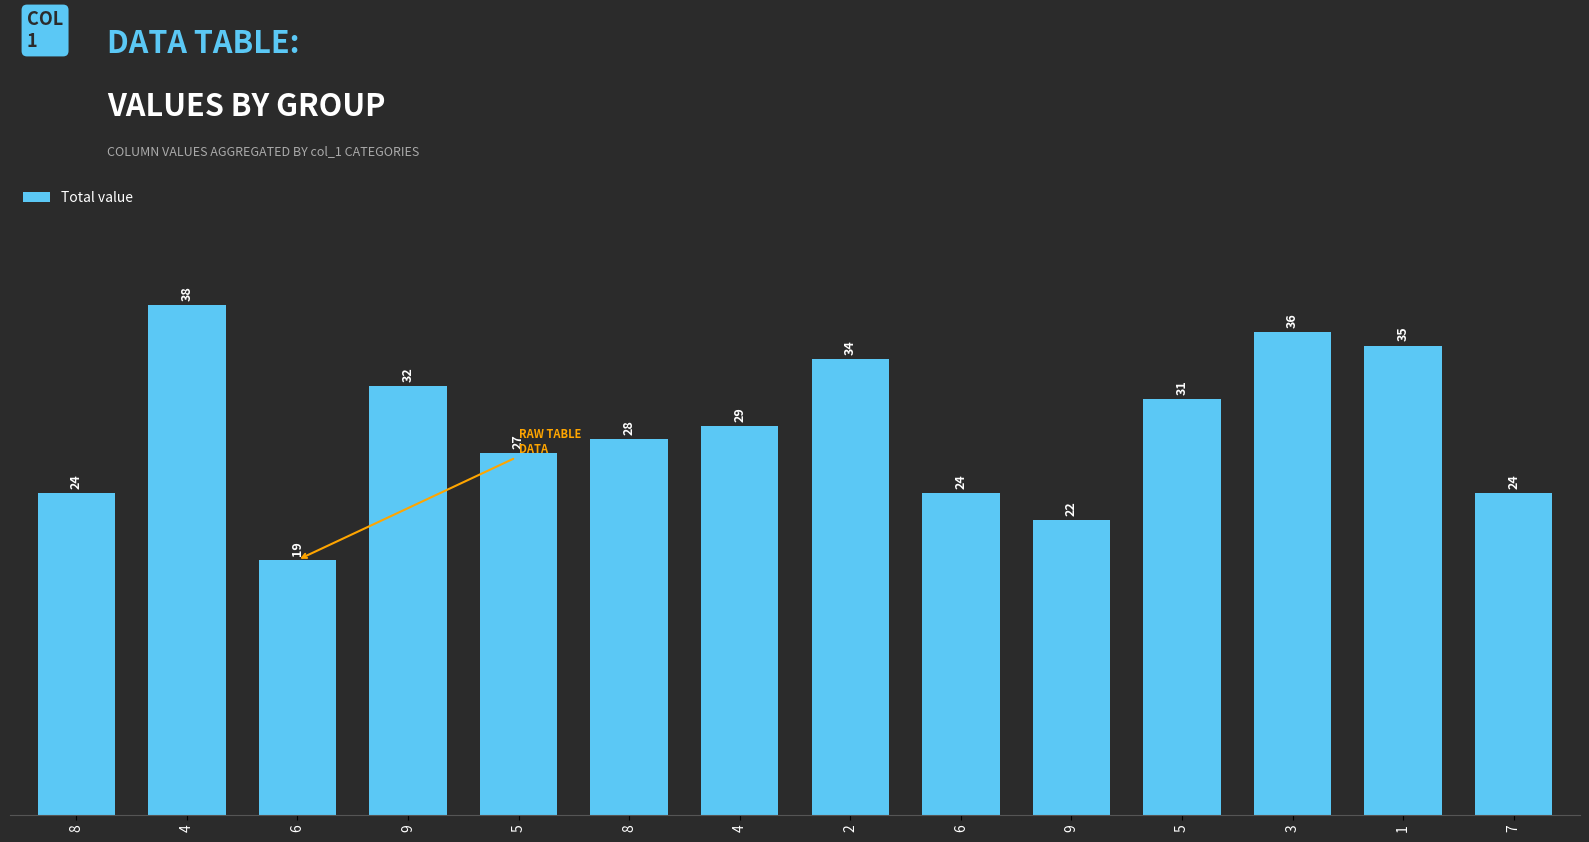

Rank the categories by value from lowest to highest.

6, 9, 8, 6, 7, 5, 8, 4, 5, 9, 2, 1, 3, 4